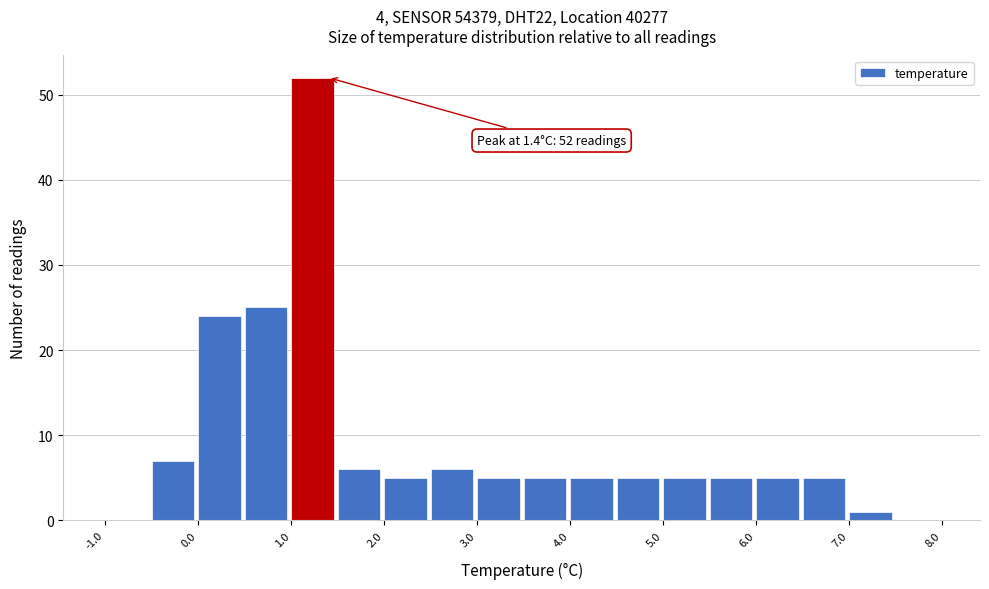

Over which range of the x-axis is the bar tallest?

1.0 to 1.5